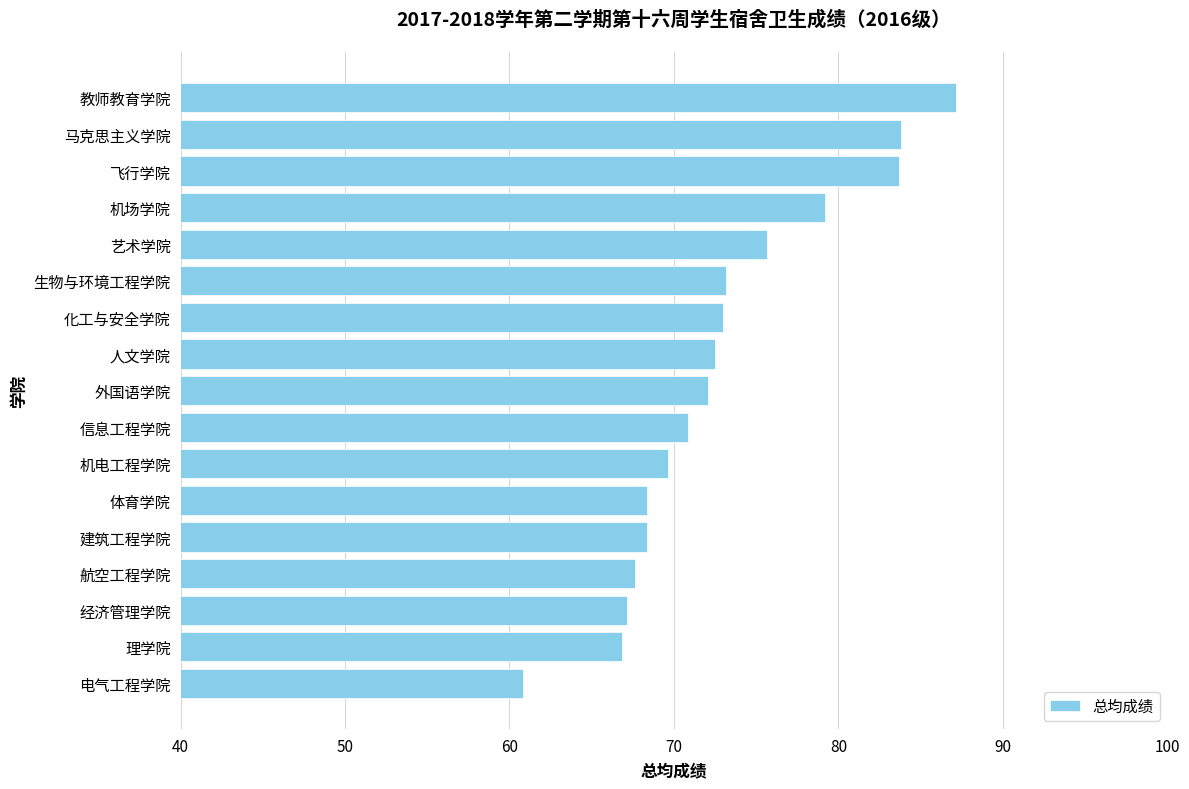

What is the minimum value shown in the chart?

60.8